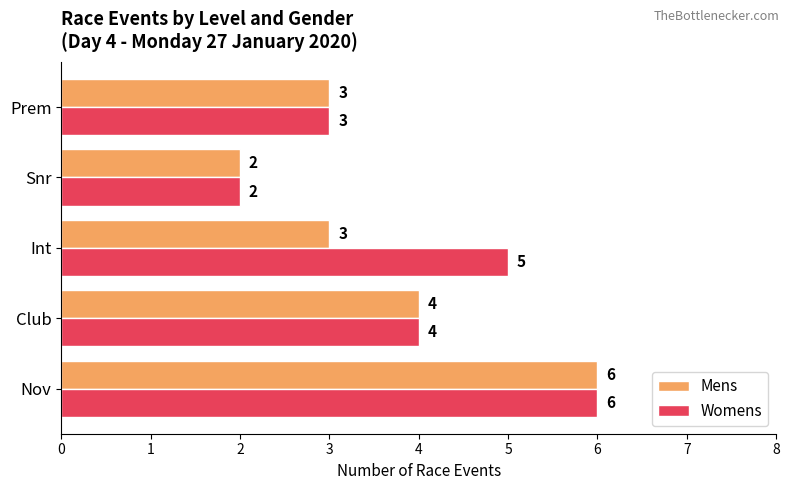

The value of Womens at Prem is 3. True or false?

True